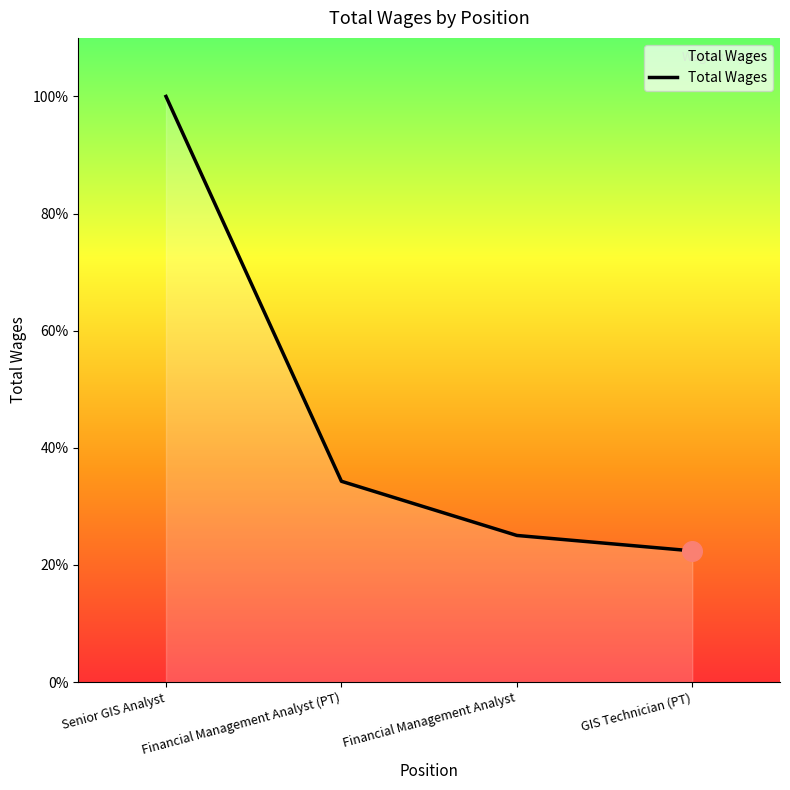

Approximately how many times larger is the value at Senior GIS Analyst compared to GIS Technician (PT)?

4.5